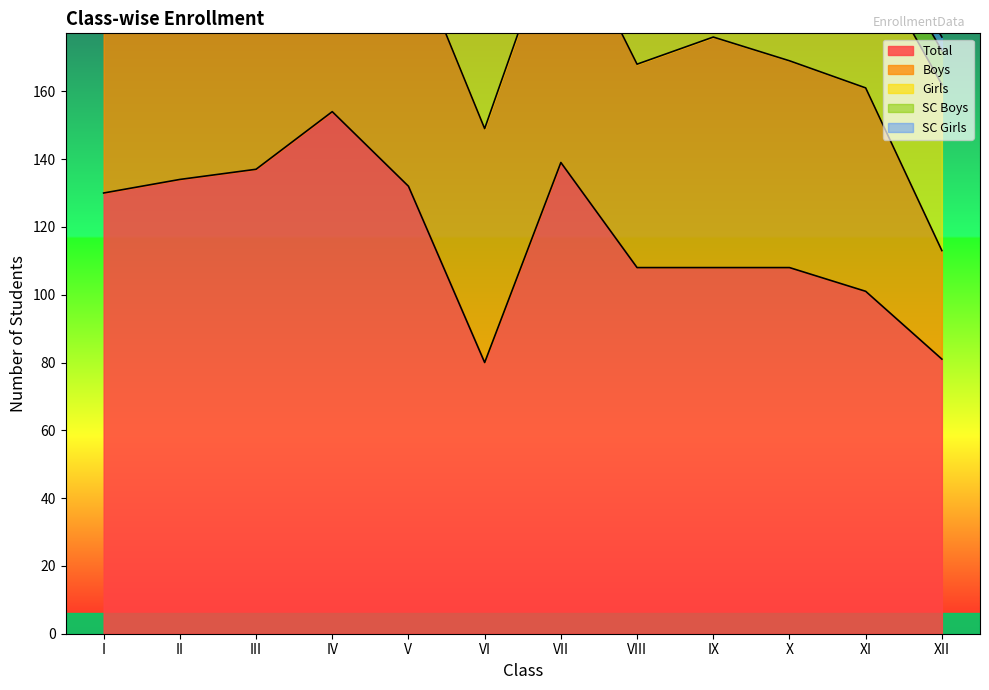

Reading left to right, what are all the values shown in this chart?

Total: I=130	II=134	III=137	IV=154	V=132	VI=80	VII=139	VIII=108	IX=108	X=108	XI=101	XII=81
Boys: I=73	II=75	III=75	IV=86	V=72	VI=69	VII=74	VIII=60	IX=68	X=61	XI=60	XII=32
Girls: I=57	II=59	III=62	IV=68	V=60	VI=60	VII=65	VIII=48	IX=40	X=47	XI=41	XII=49
SC Boys: I=21	II=24	III=12	IV=20	V=15	VI=10	VII=22	VIII=15	IX=14	X=11	XI=9	XII=10
SC Girls: I=18	II=20	III=10	IV=12	V=7	VI=5	VII=12	VIII=7	IX=5	X=6	XI=3	XII=4